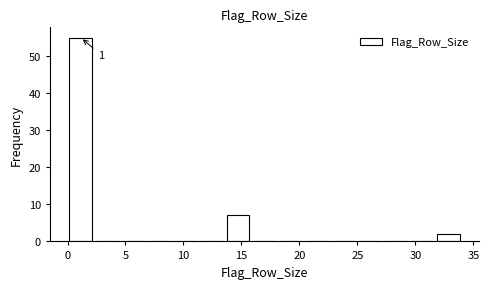

Over which range of the x-axis is the bar tallest?

0.0 to 2.5